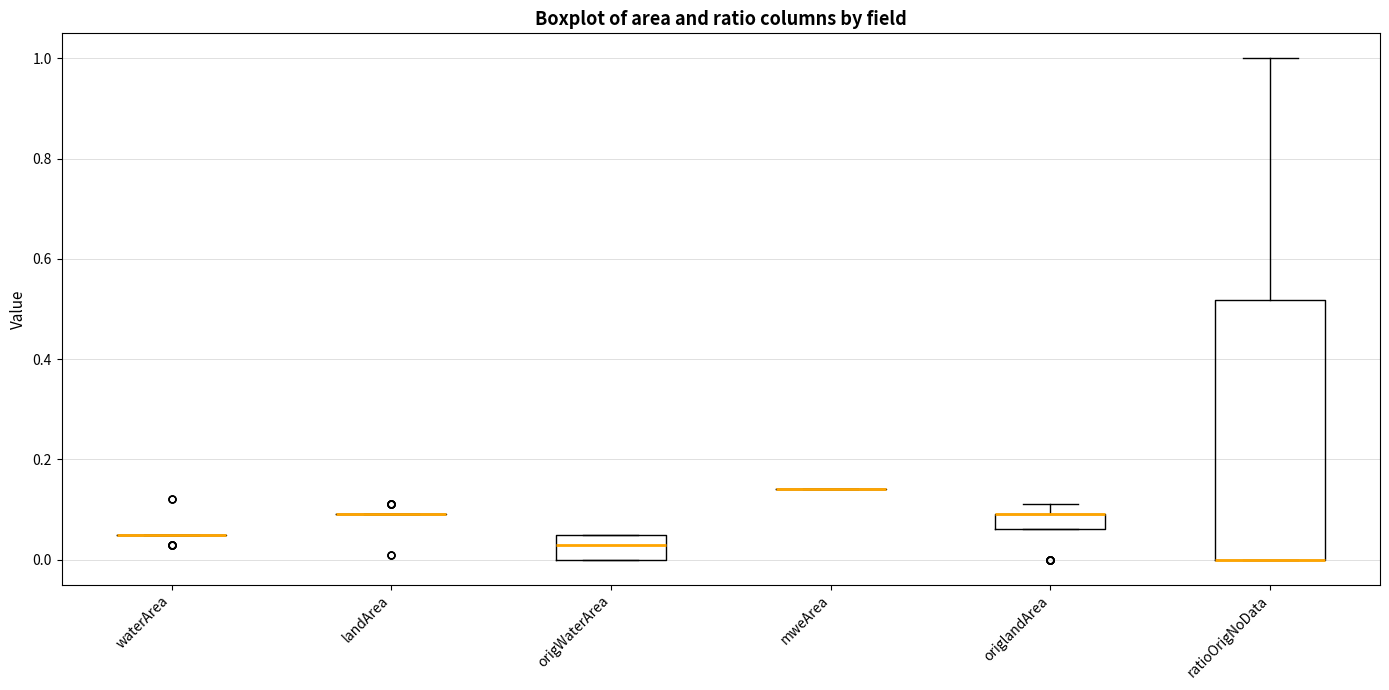

Comparing the boxes themselves (not the whiskers), which one is the tallest?

ratioOrigNoData